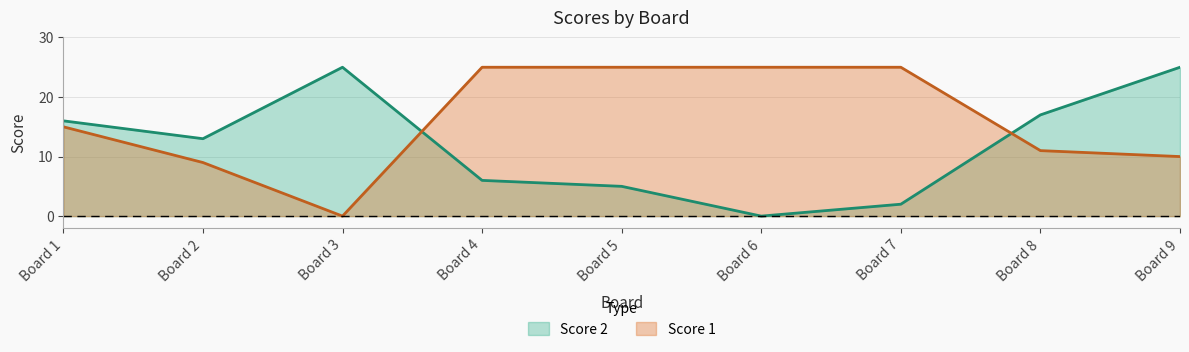

Reading right to left, list all the values displayed in this chart.

Score 1: 10	11	25	25	25	25	0	9	15
Score 2: 25	17	2	0	5	6	25	13	16